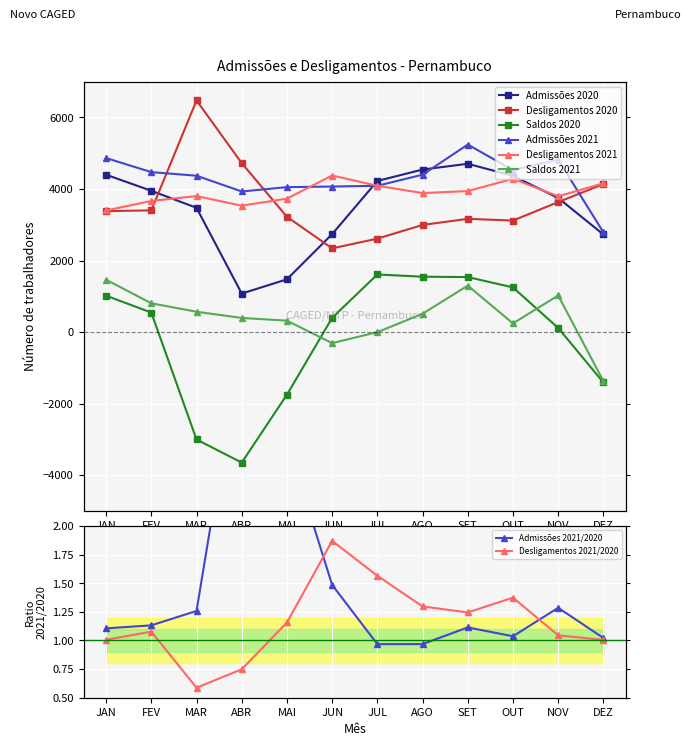

Reading left to right, list all the values displayed in this chart.

Admissões 2020: 4400	3951	3475	1078	1476	2740	4226	4545	4706	4369	3751	2730
Desligamentos 2020: 3381	3404	6476	4725	3225	2341	2614	2996	3167	3119	3635	4138
Saldos 2020: 1019	547	-3001	-3647	-1749	399	1612	1549	1539	1250	116	-1408
Admissões 2021: 4866	4473	4372	3932	4053	4070	4091	4401	5243	4530	4822	2790
Desligamentos 2021: 3401	3667	3803	3535	3732	4378	4092	3887	3943	4286	3798	4159
Saldos 2021: 1465	806	569	397	321	-308	-1	514	1300	244	1024	-1369